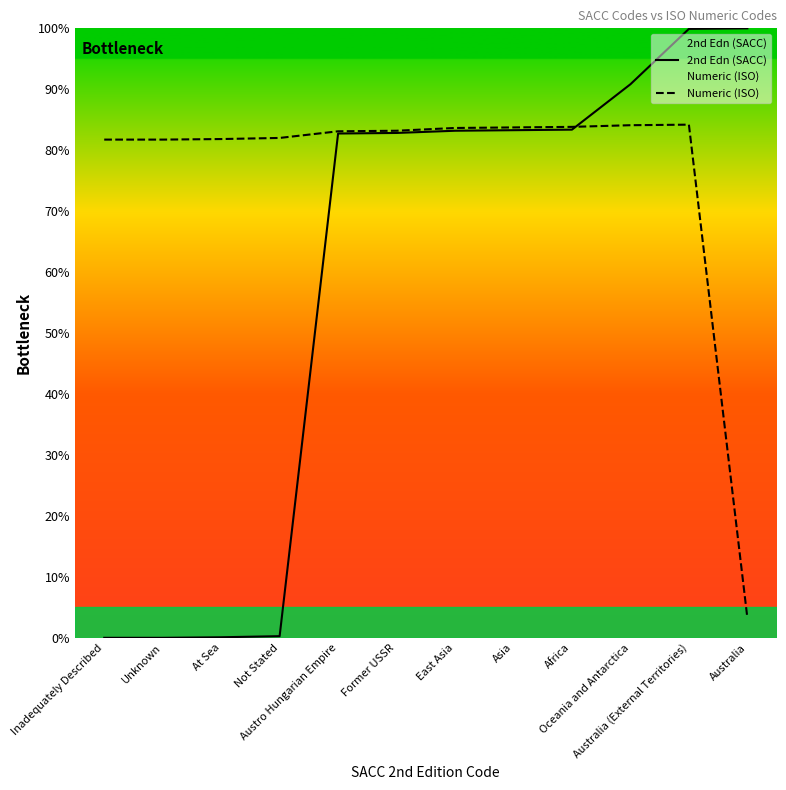

Rank the series at Not Stated from highest to lowest value.

Numeric (ISO), 2nd Edn (SACC)